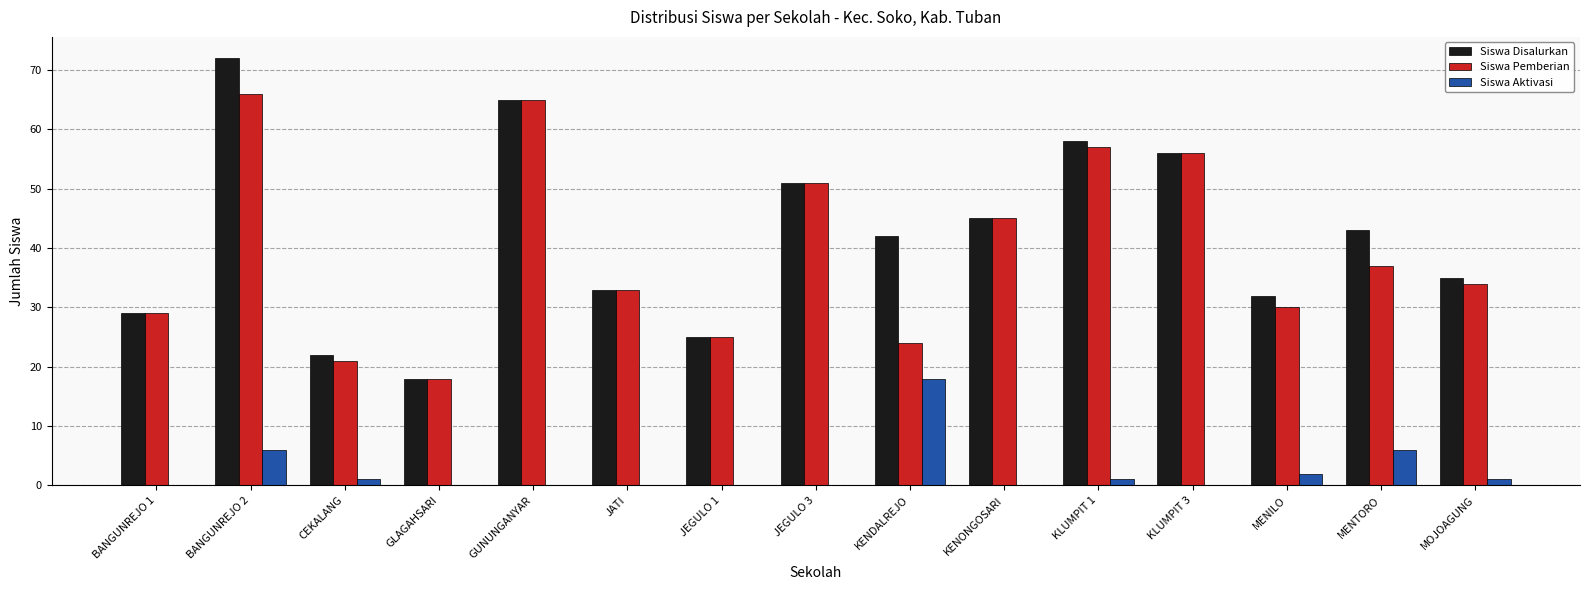

What is the total value across all series at MOJOAGUNG?

70